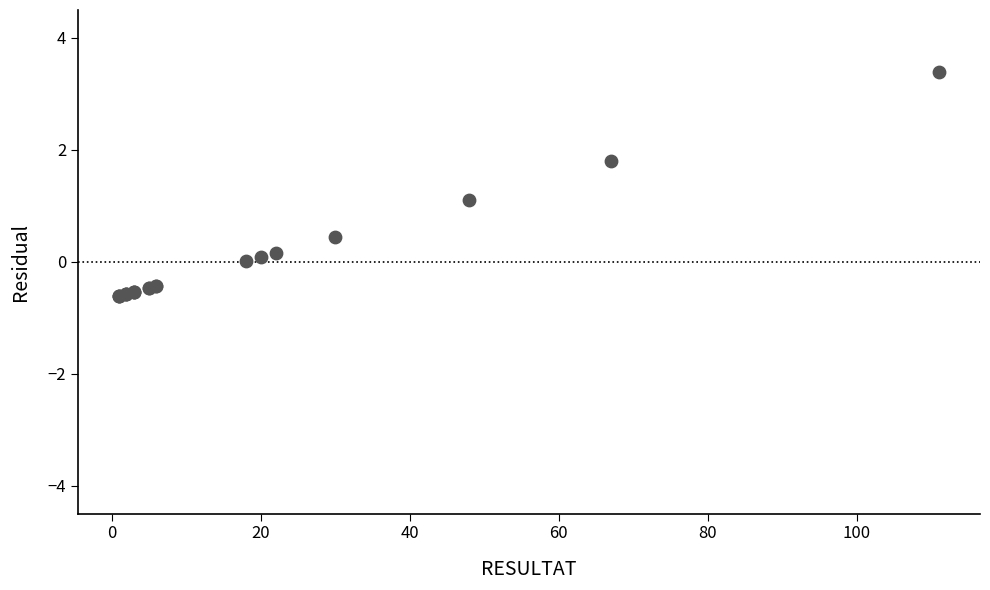

What Y value in the scatter plot is closest to 1?

1.1